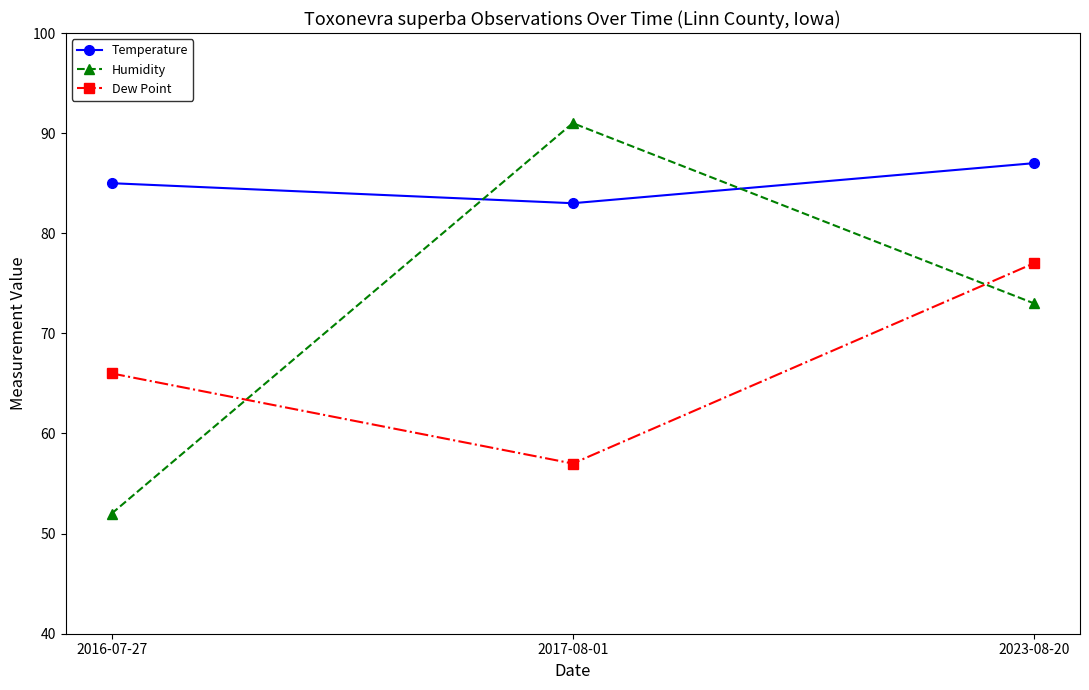

What is the sum of all Dew Point values?

200